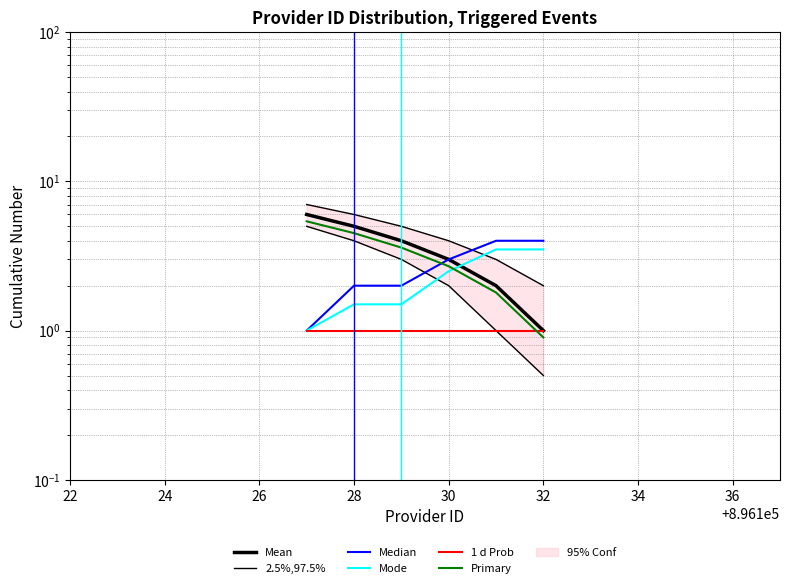

Which series has the largest total across all categories?

2.5%,97.5%